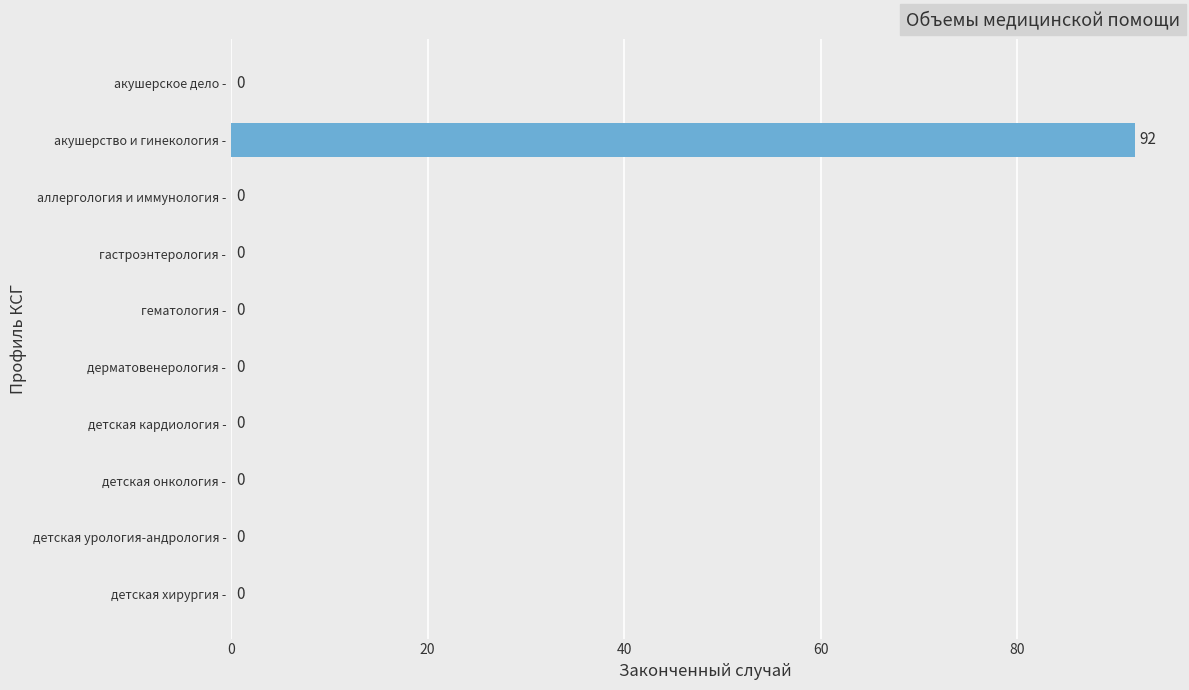

What is the greatest value displayed?

92